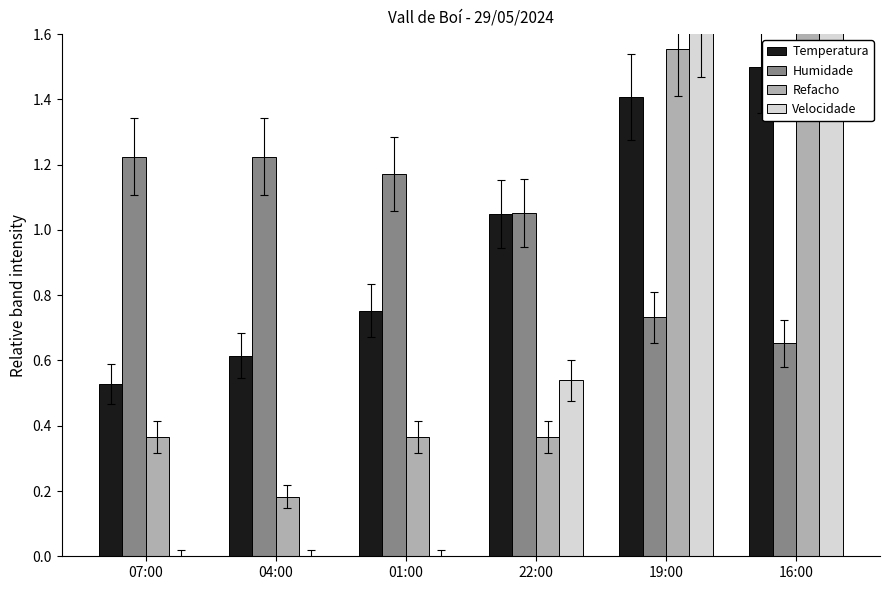

What is the difference between the highest and lowest values at 19:00?

0.9